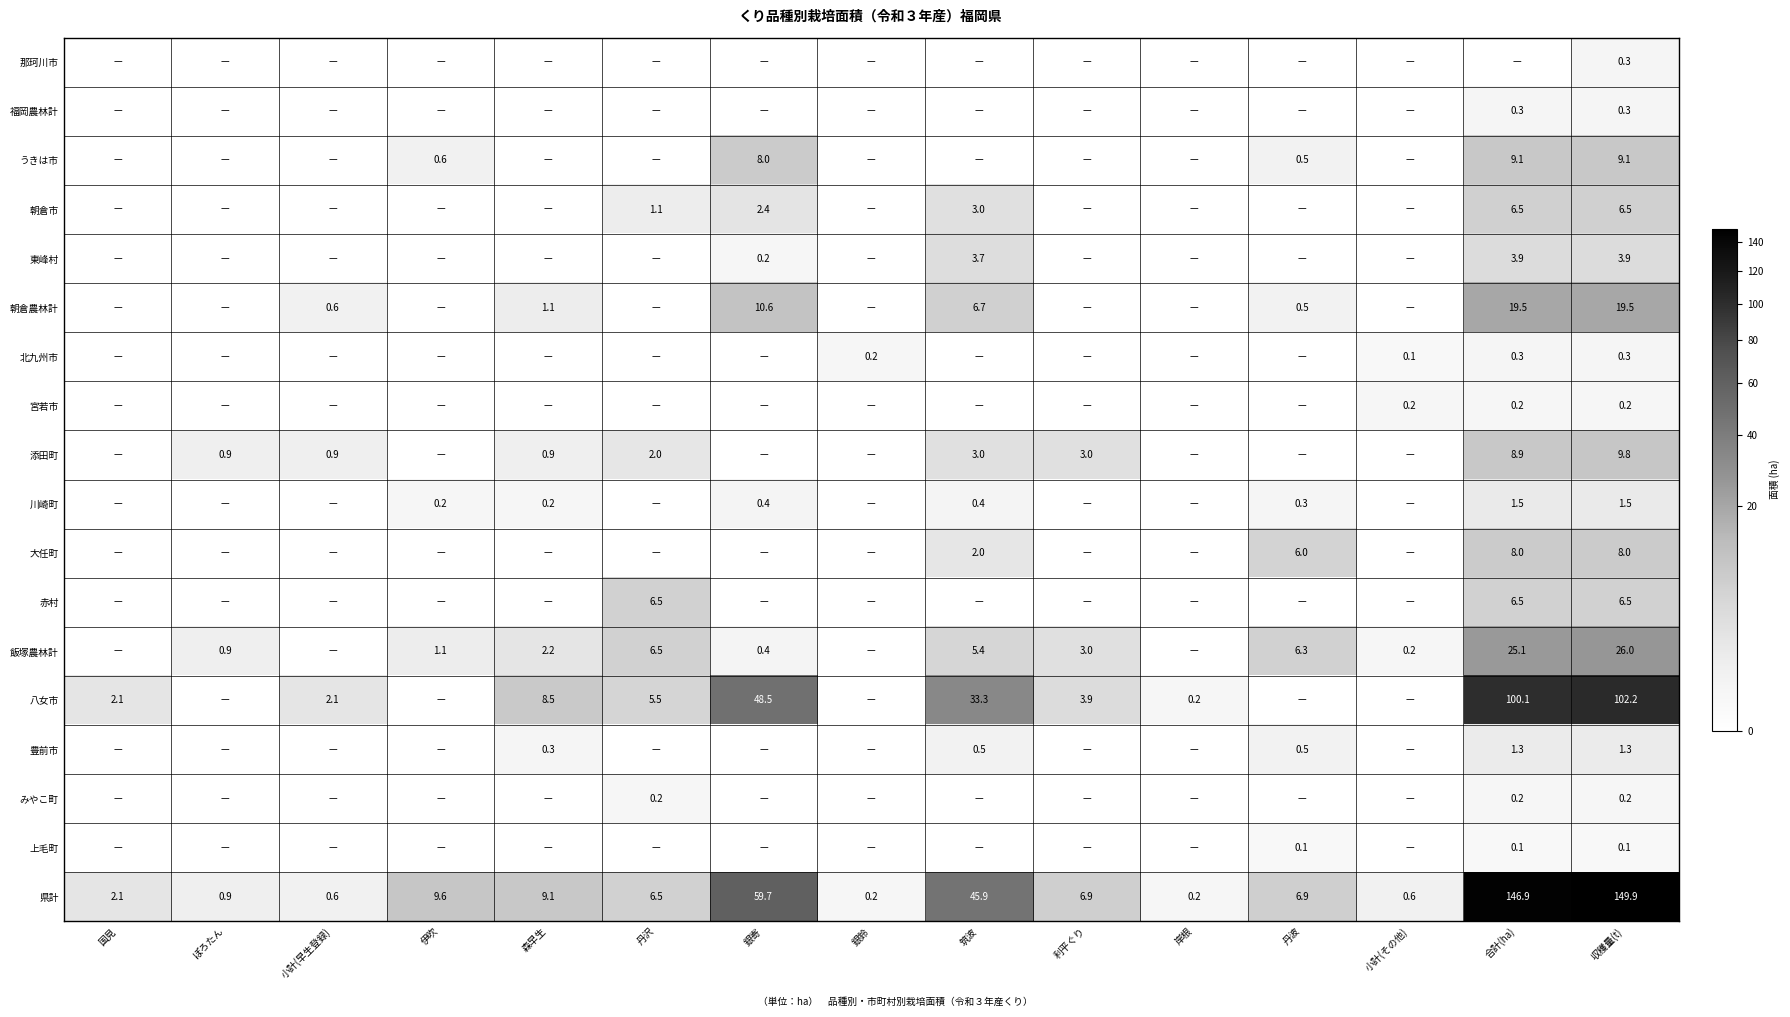

The value of 八女市 at 小計(早生登録) is 1.0. True or false?

False